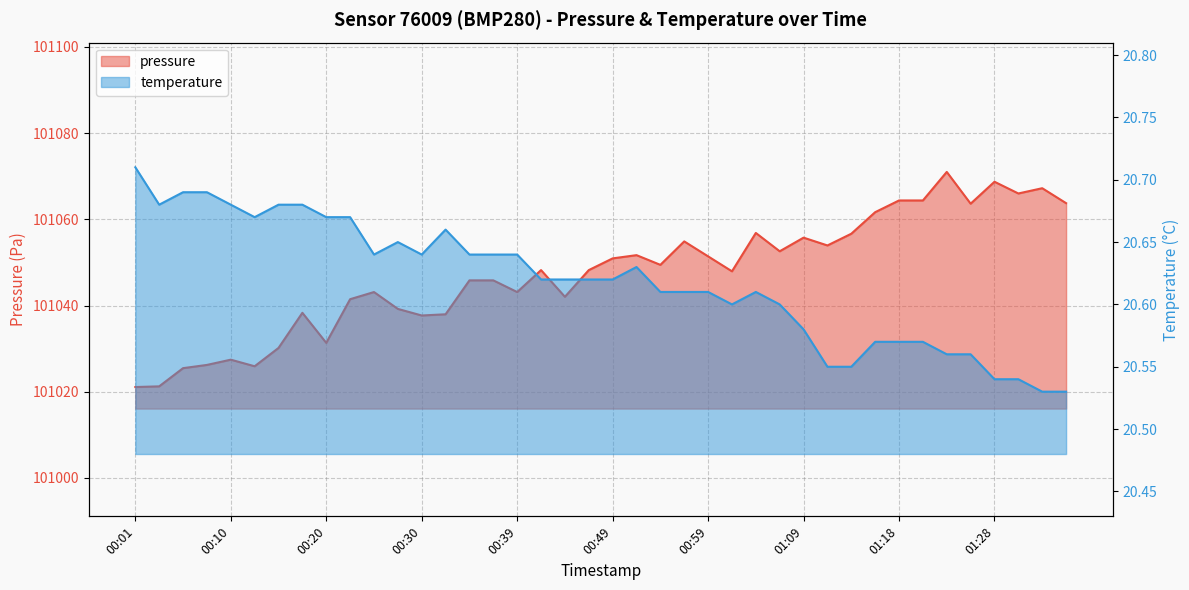

Does the chart display data point markers on the line(s)?

No